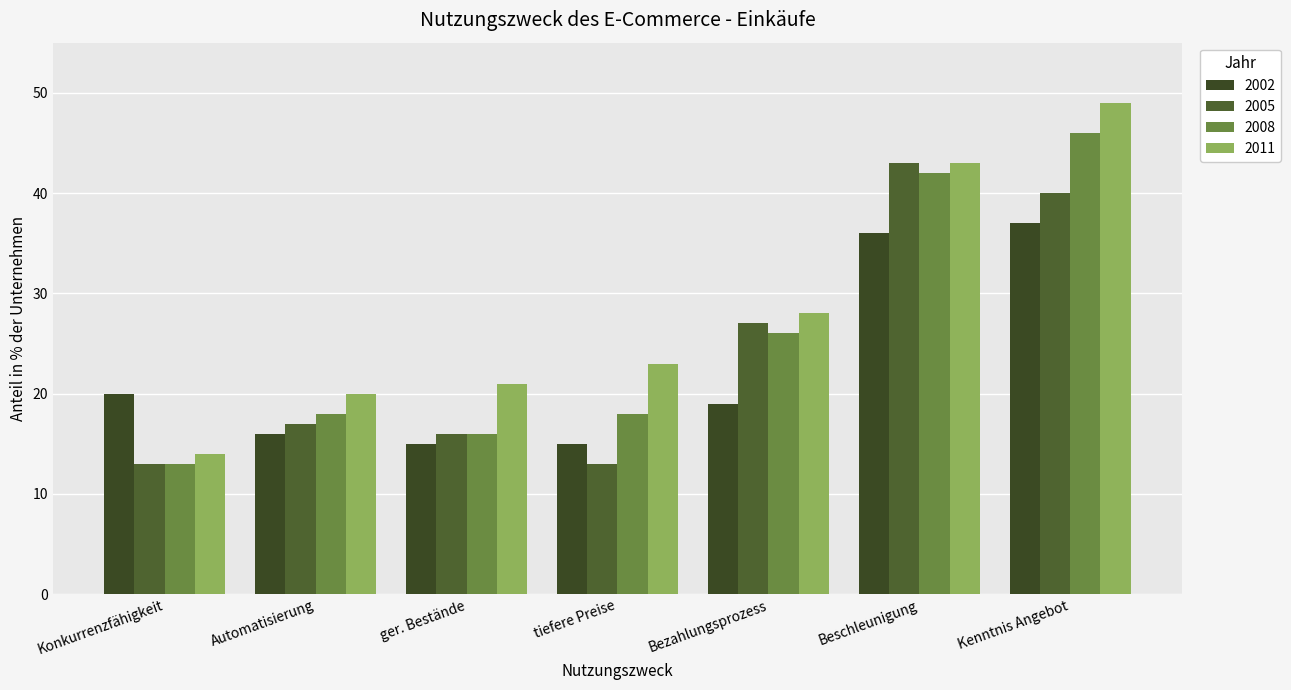

How many categories are shown in the chart?

7